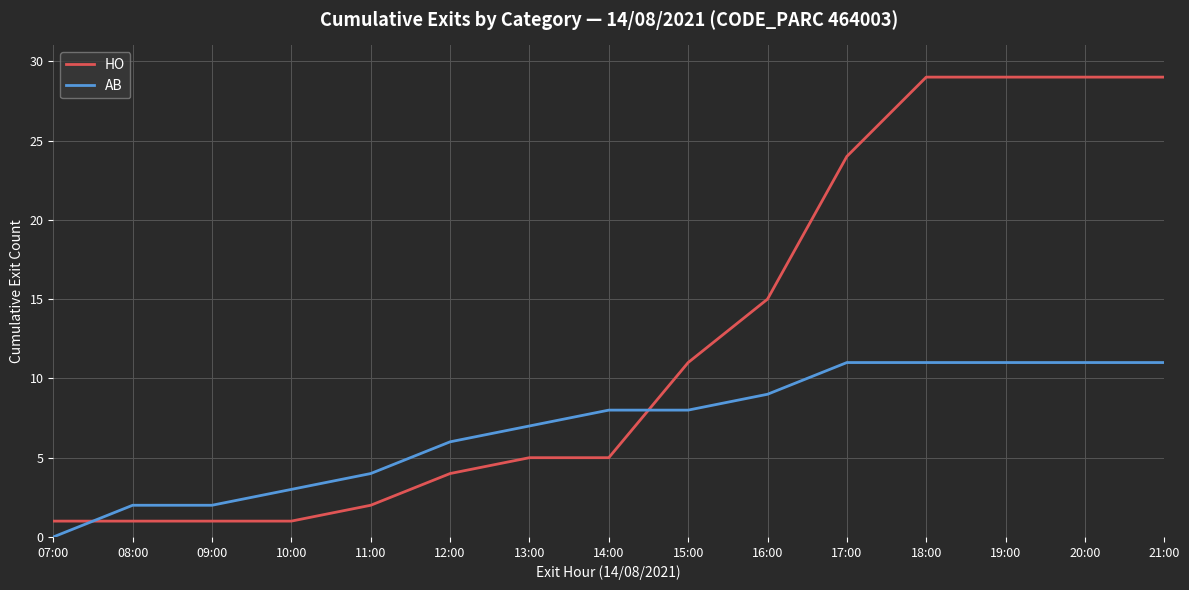

List the series in order of their peak value, highest first.

HO, AB